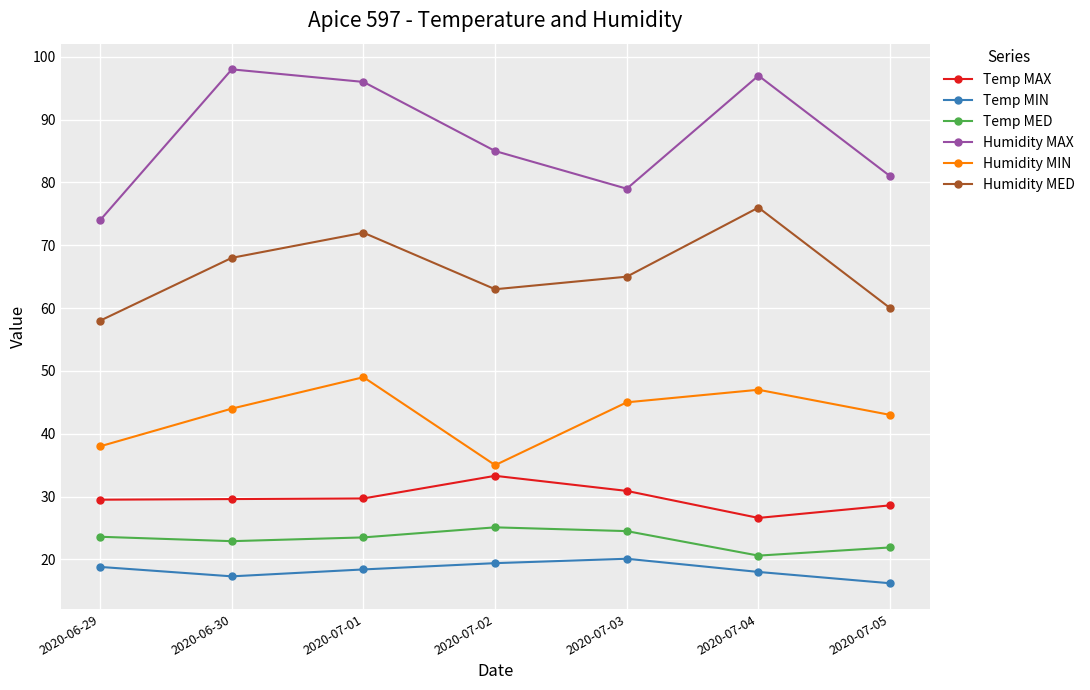

In Temp MIN, how many points are higher than both neighbors (excluding endpoints)?

1